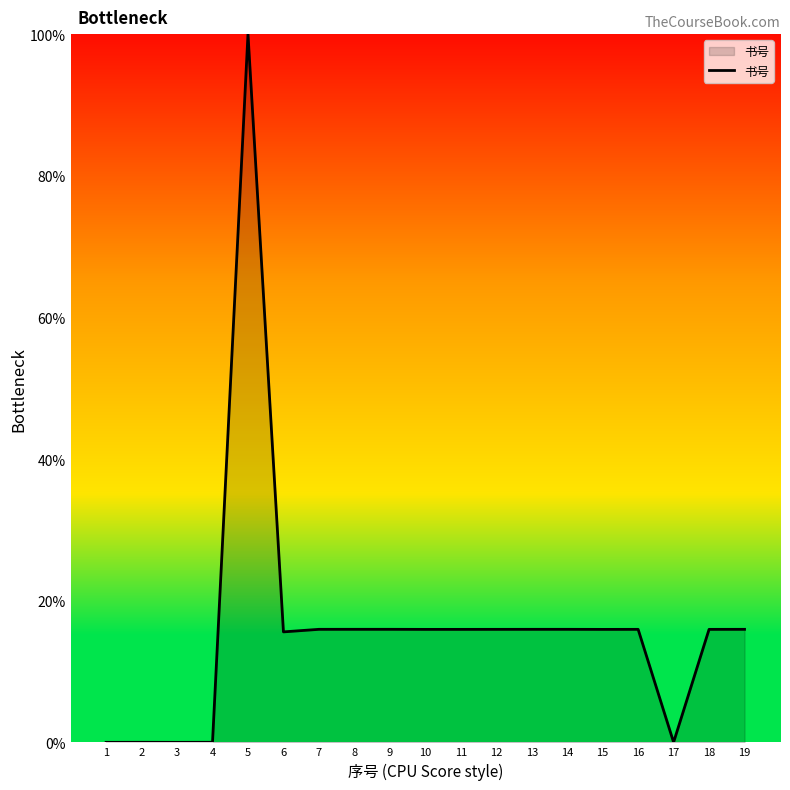

What is the maximum value shown in the chart?

100.0